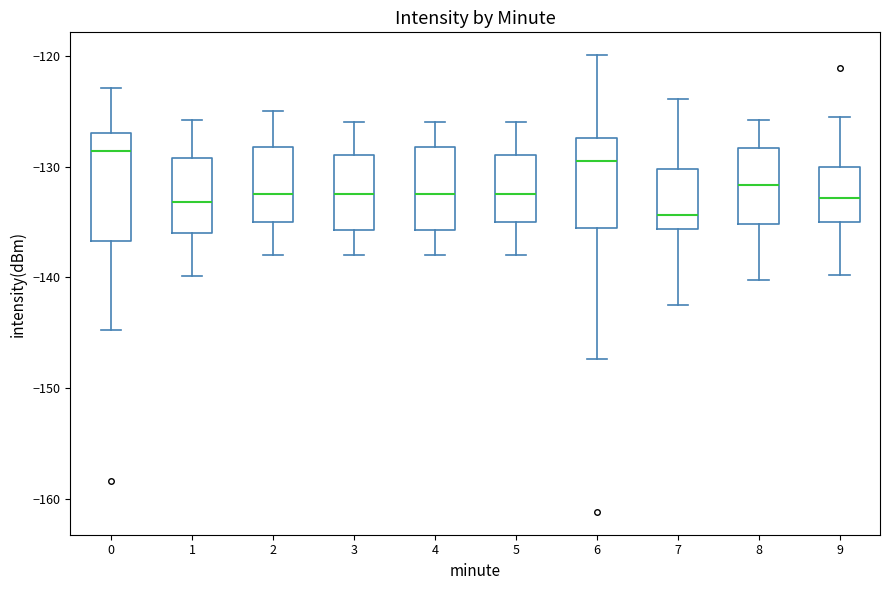

Reading left to right, read every box against the y-axis: the position of its median line, the range the box covers, and the ends of its whiskers. The values are not printed on the chart, so give them approximately, as read against the axis.

0: median -129, box -137 to -127, whiskers -145 to -123
1: median -133, box -136 to -129, whiskers -140 to -126
2: median -132, box -135 to -128, whiskers -138 to -125
3: median -132, box -136 to -129, whiskers -138 to -126
4: median -132, box -136 to -128, whiskers -138 to -126
5: median -132, box -135 to -129, whiskers -138 to -126
6: median -130, box -136 to -127, whiskers -147 to -120
7: median -134, box -136 to -130, whiskers -142 to -124
8: median -132, box -135 to -128, whiskers -140 to -126
9: median -133, box -135 to -130, whiskers -140 to -125